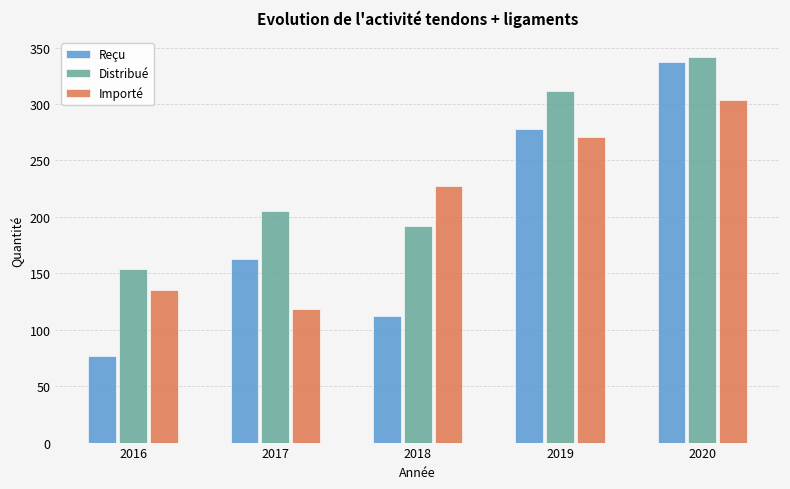

How many groups of bars are there?

5